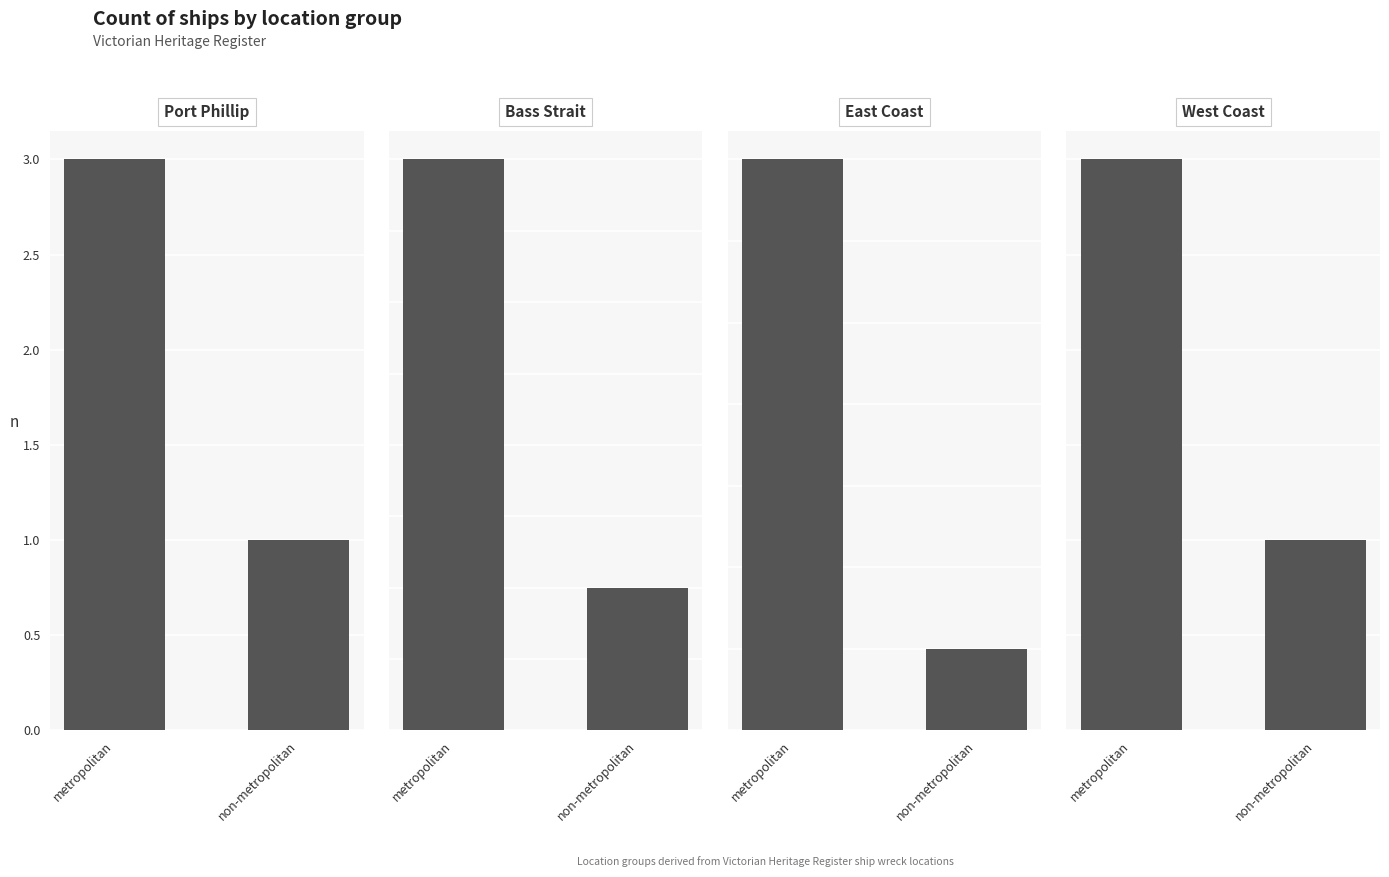

What is the total value across all series at non-metropolitan?

4